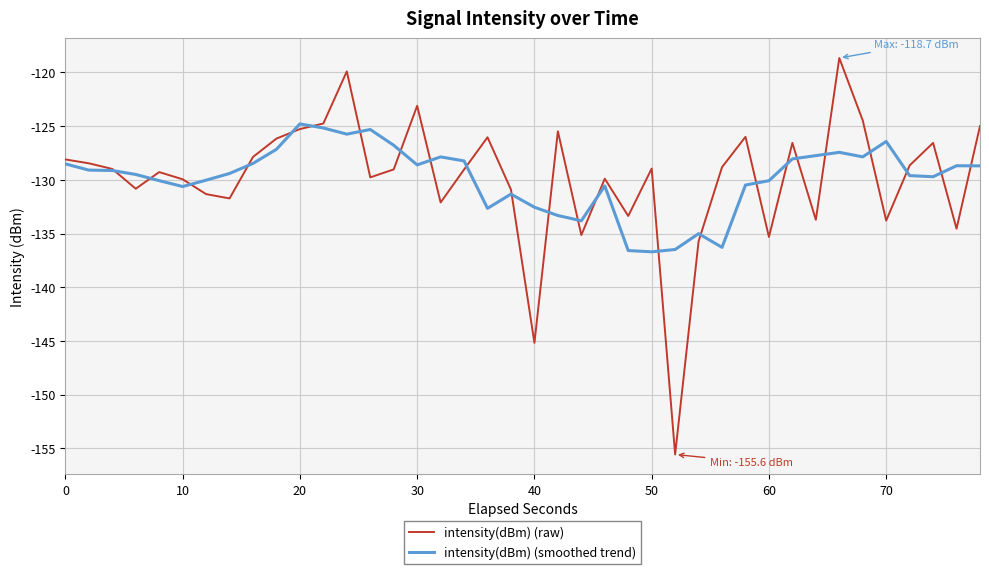

Rank the series by their maximum value, from highest to lowest.

intensity(dBm) (raw), intensity(dBm) (smoothed trend)